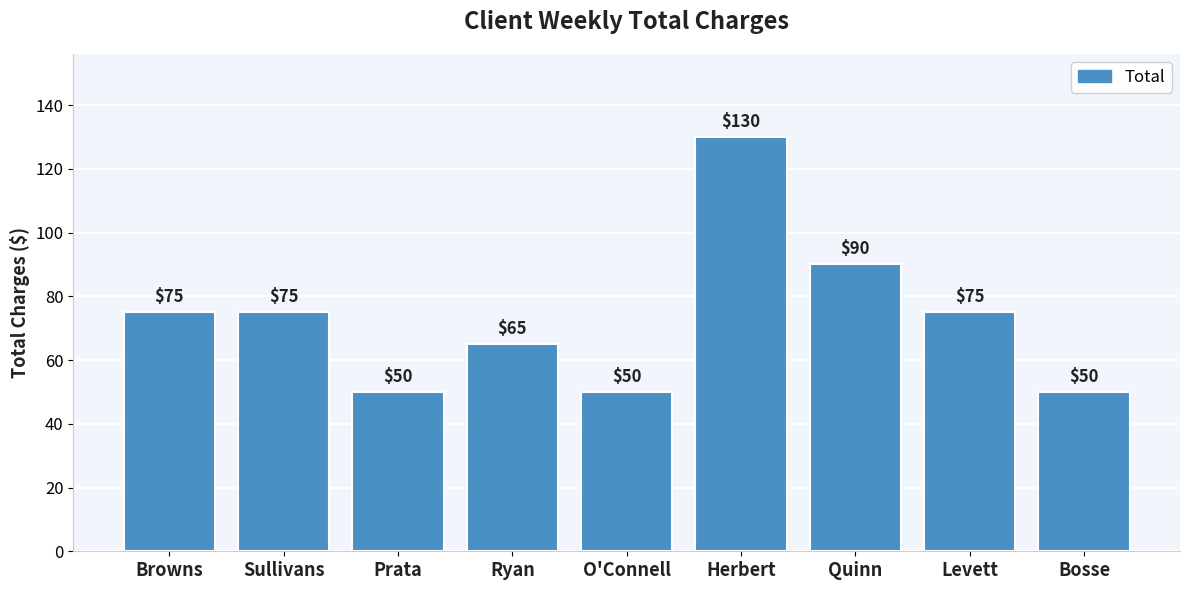

True or false: the data shows 75 at Levett.

True